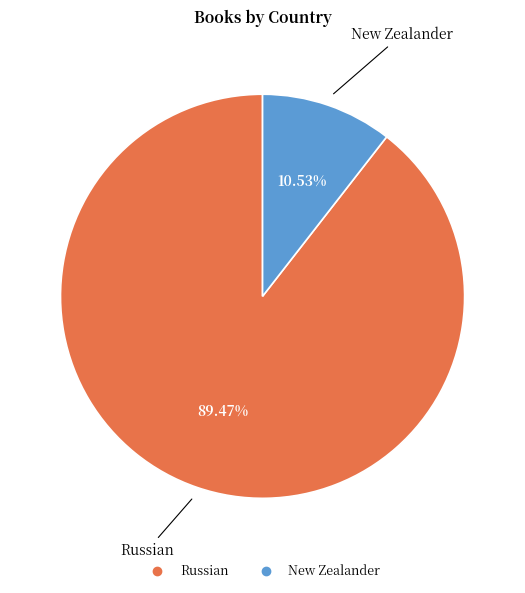

What is the largest slice in the pie chart?

Russian